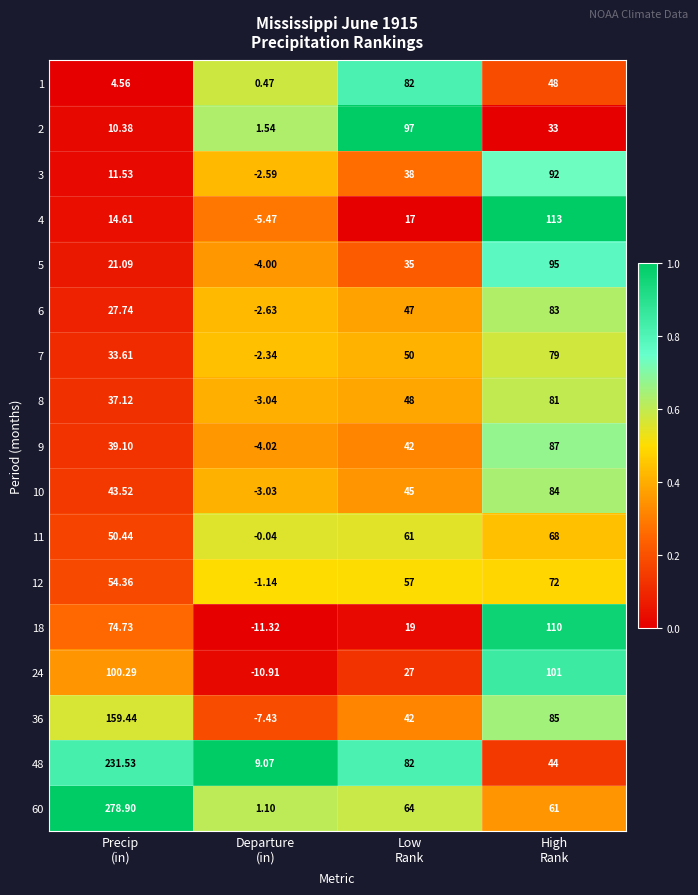

Count the number of categories in the chart.

4